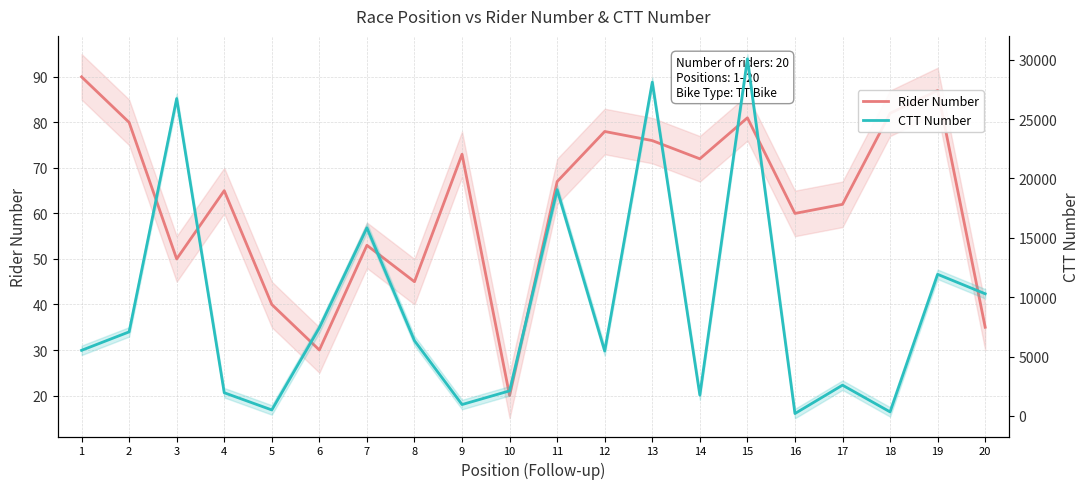

Count the number of data series in this chart.

2